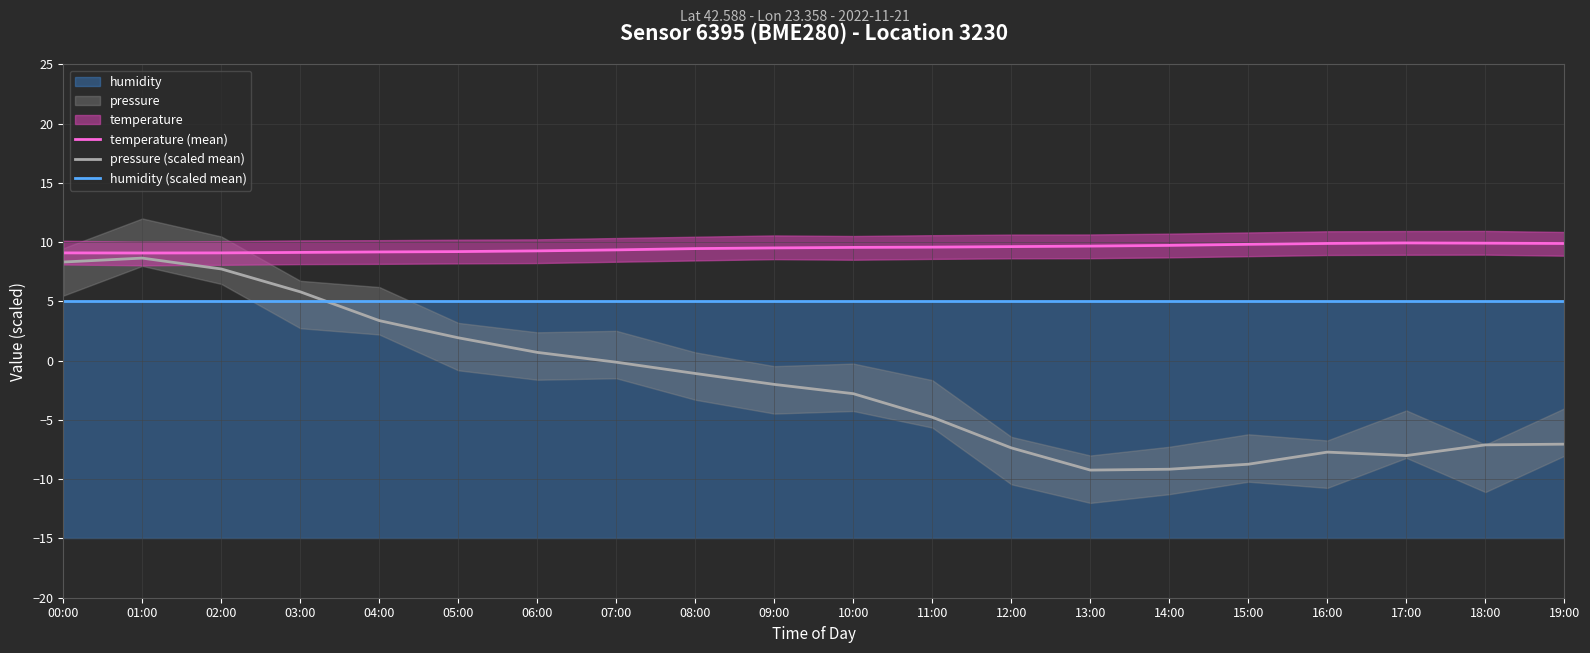

Is the value of pressure (scaled mean) at 10:00 greater than the value of temperature (mean) at 16:00?

No